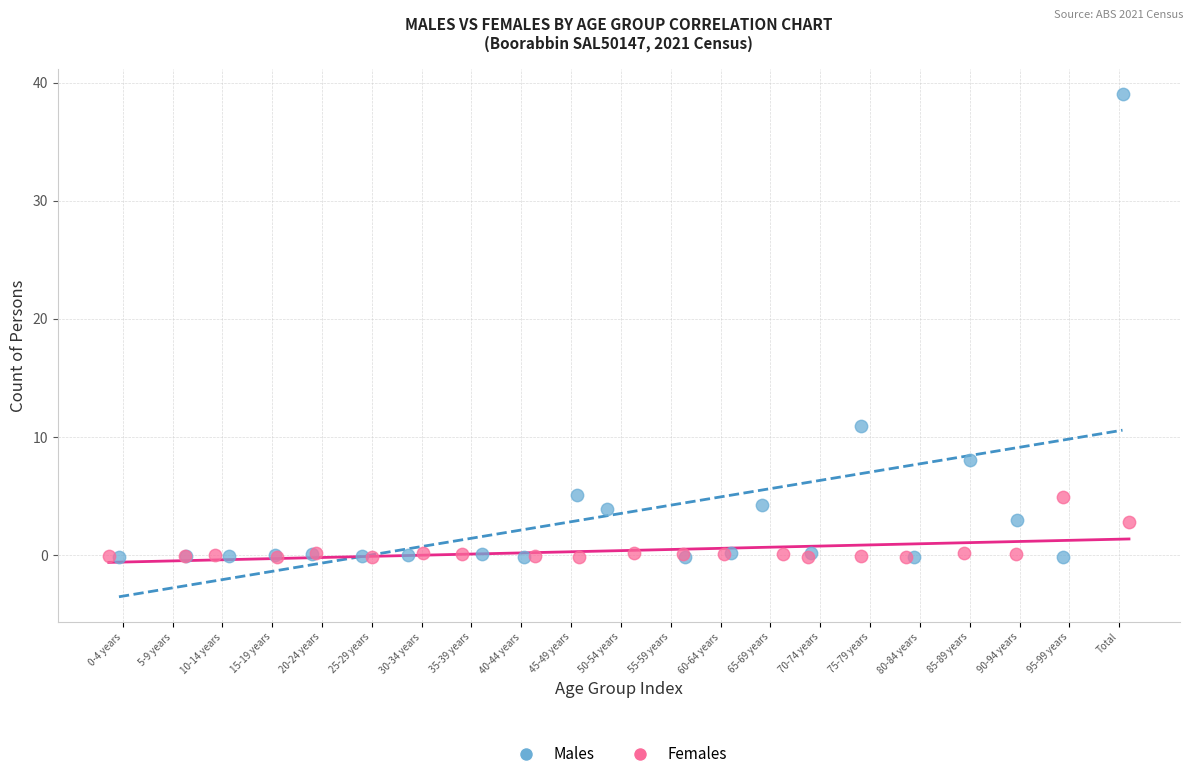

Which series has the widest spread of Y values?

Males